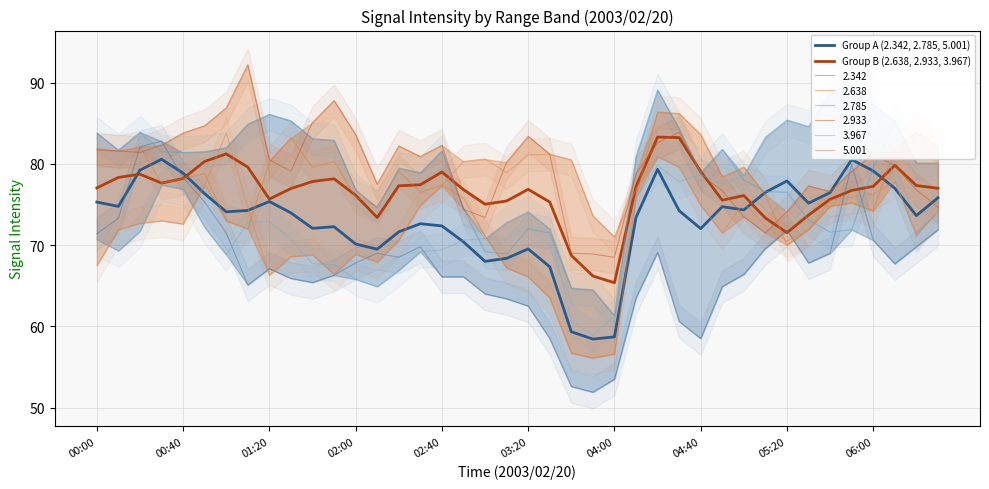

At 04:00, list the series in order from smallest to largest.

Group A (2.342, 2.785, 5.001), Group B (2.638, 2.933, 3.967)